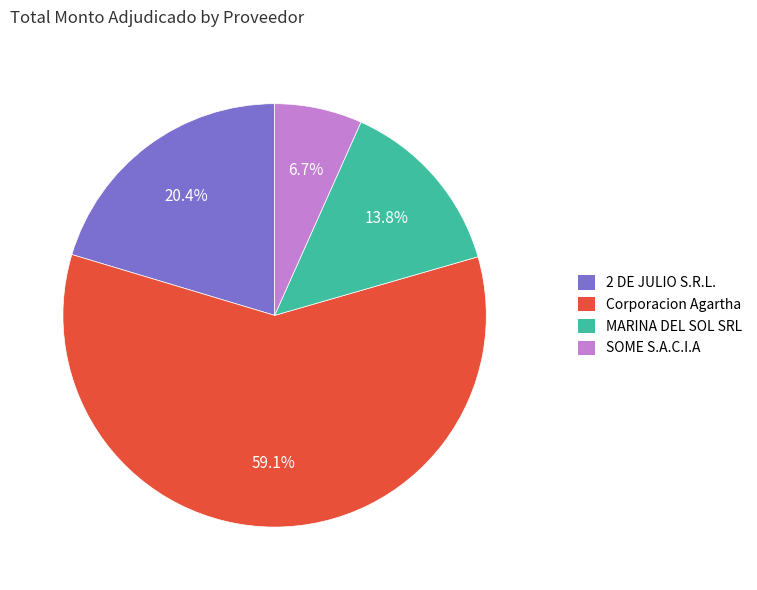

Which has a higher value, 2 DE JULIO S.R.L. or Corporacion Agartha?

Corporacion Agartha